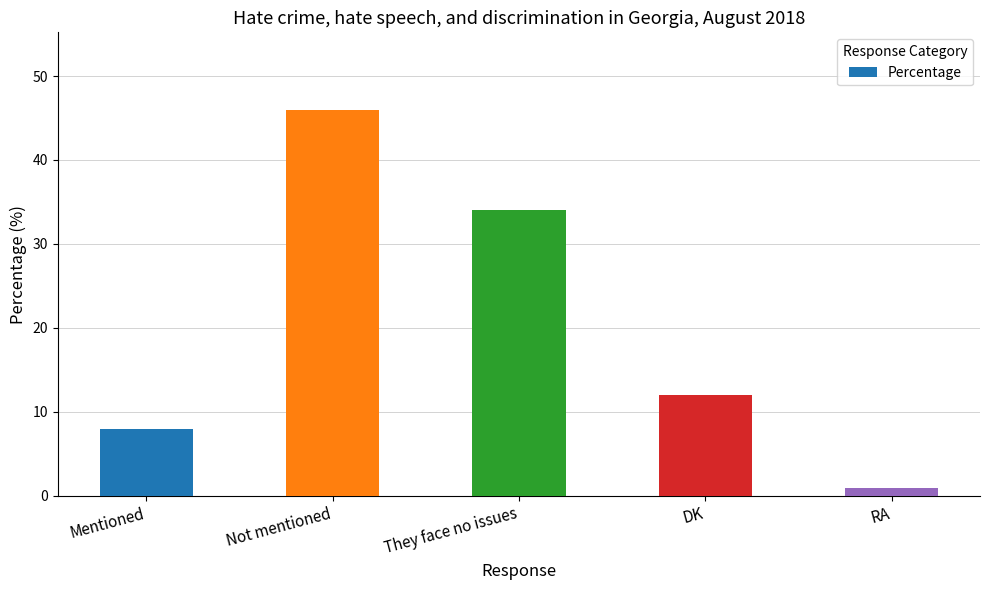

What is the minimum value shown in the chart?

1